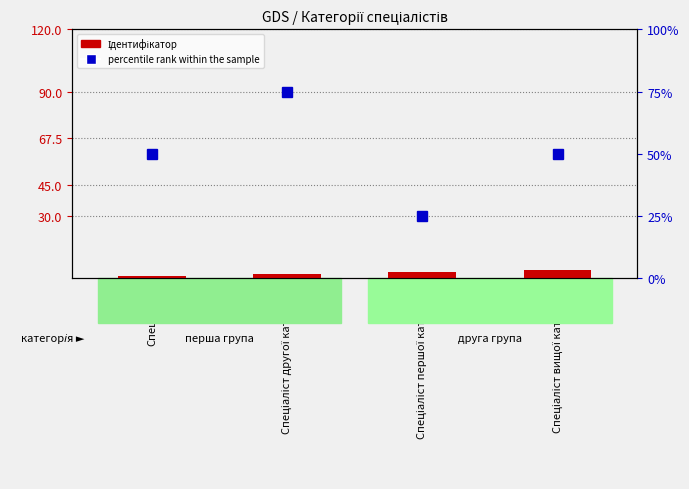

Which category has the lowest value in the percentile rank within the sample series?

Спеціаліст першої категорії